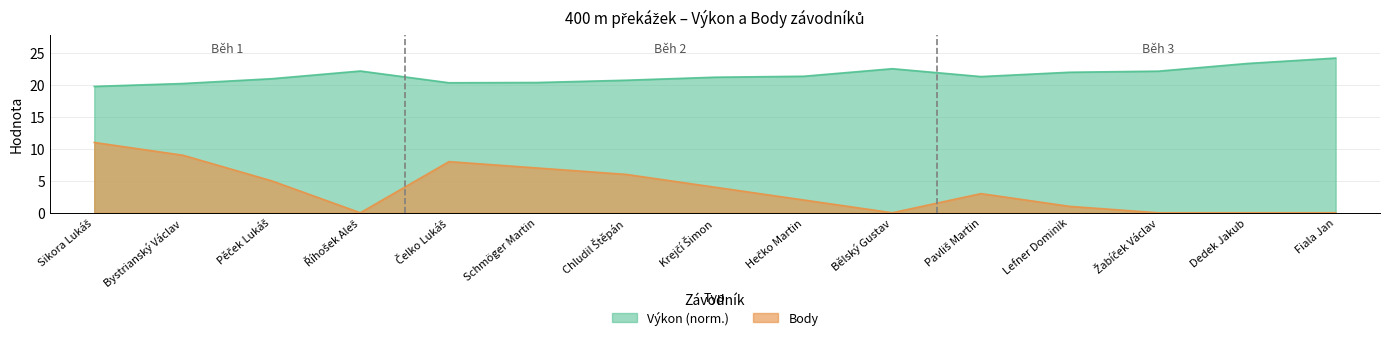

Which category has the highest value in the Body series?

Sikora Lukáš